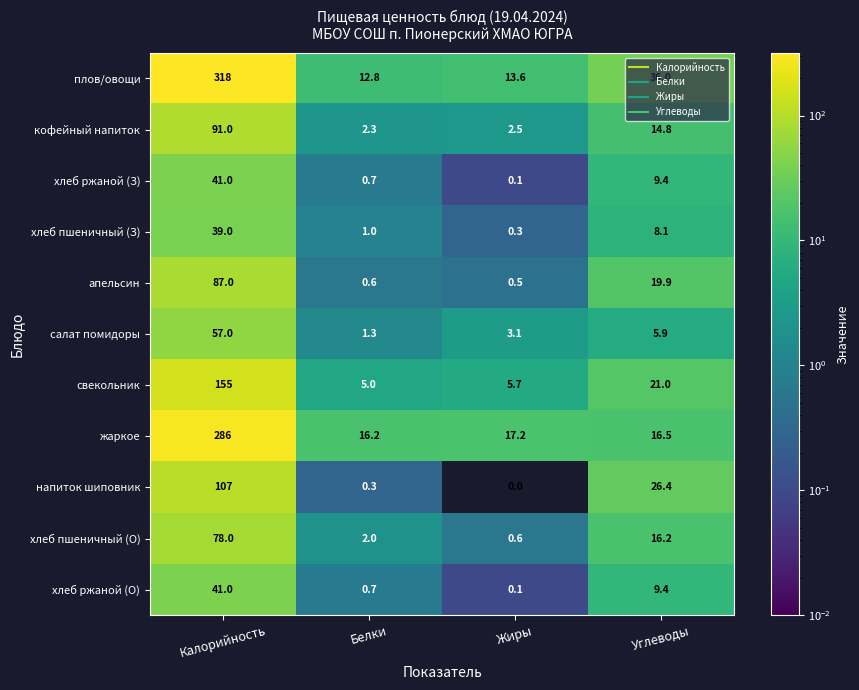

At which category does the chart reach its peak across all series?

Калорийность